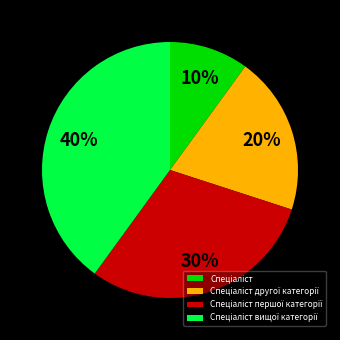

To the nearest percent, what is the difference between the largest and smallest slice percentages?

30%